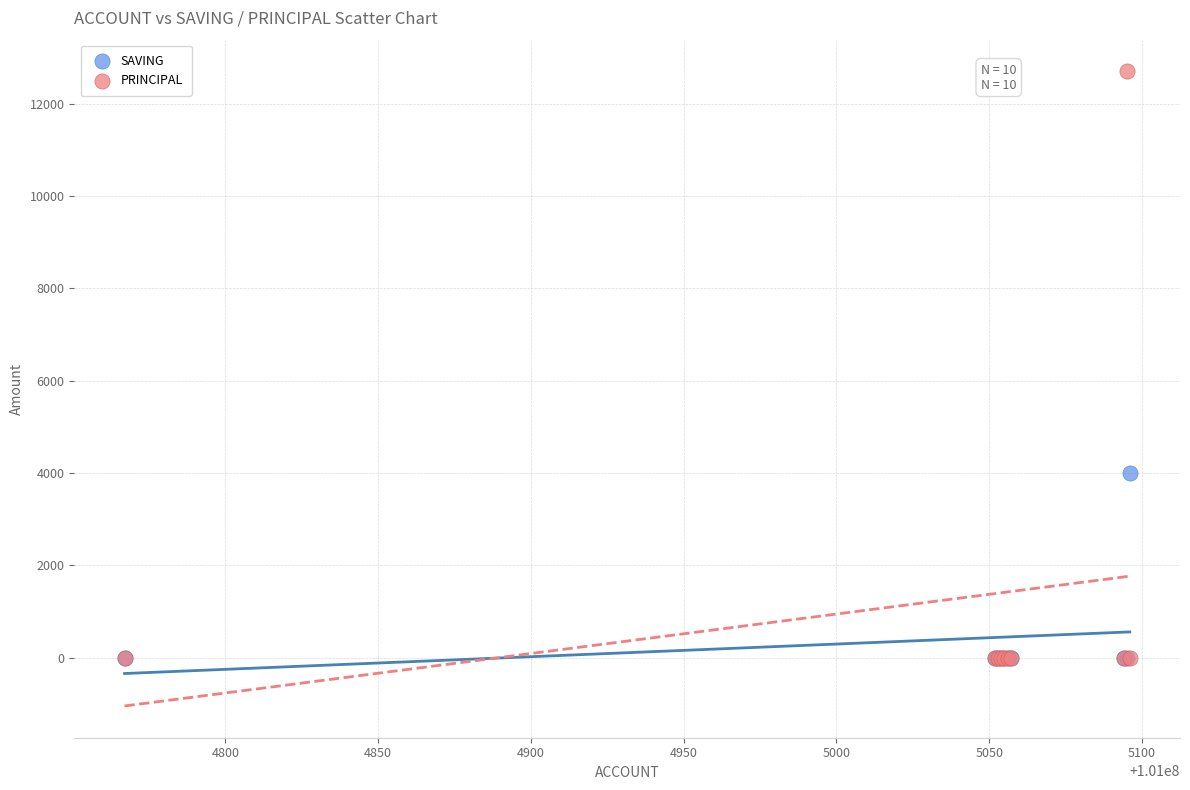

Across all series, what Y value is closest to 6350?

4000